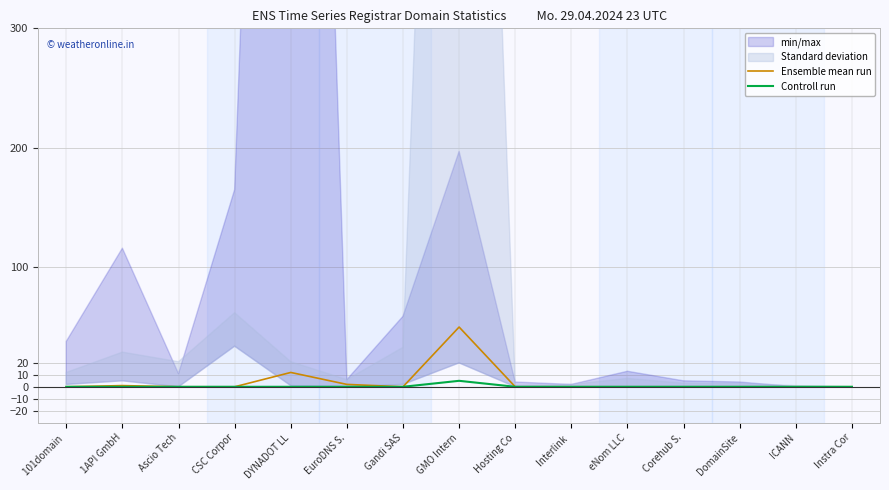

Which category has the lowest value across all series?

101domain 